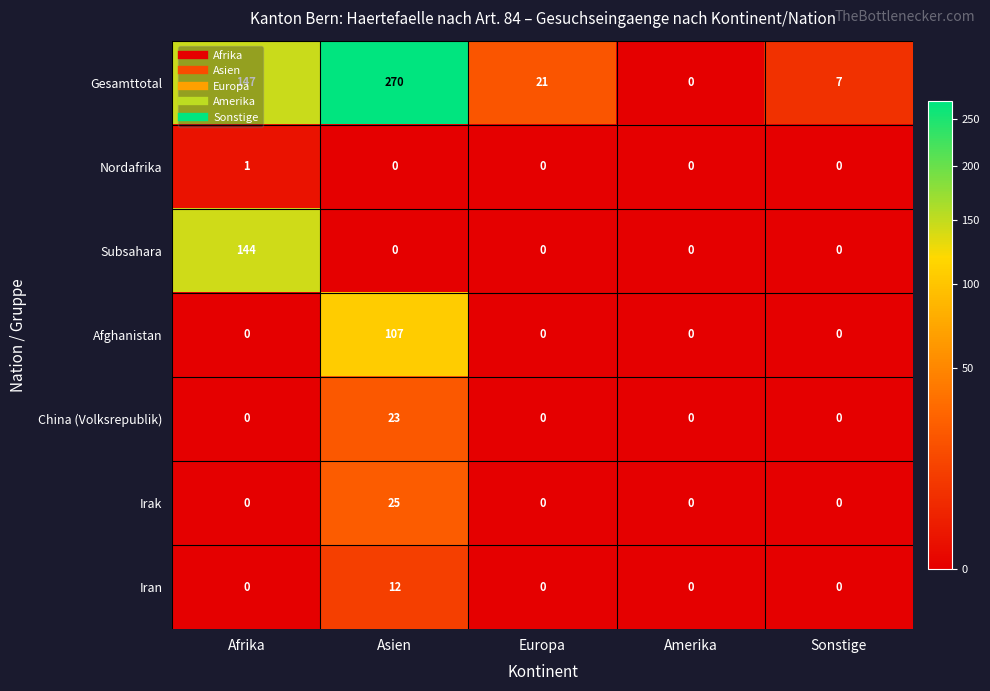

At which category is the sum across all series the highest?

Asien